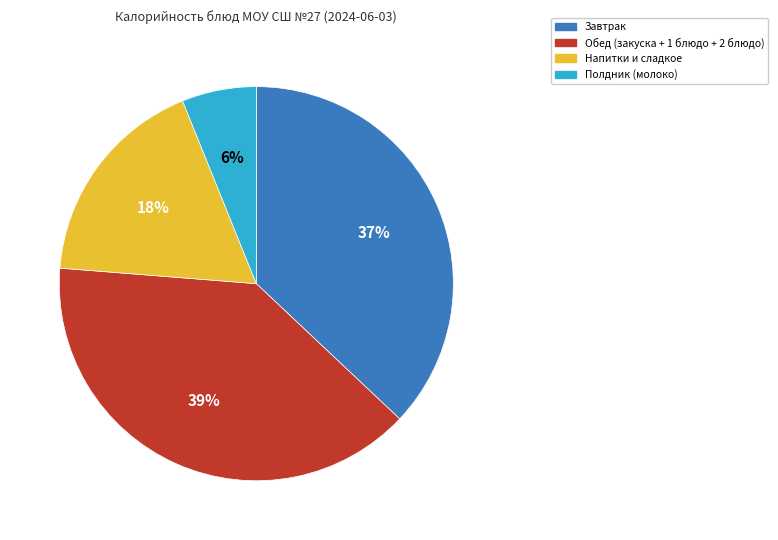

How many segments does this pie chart have?

4